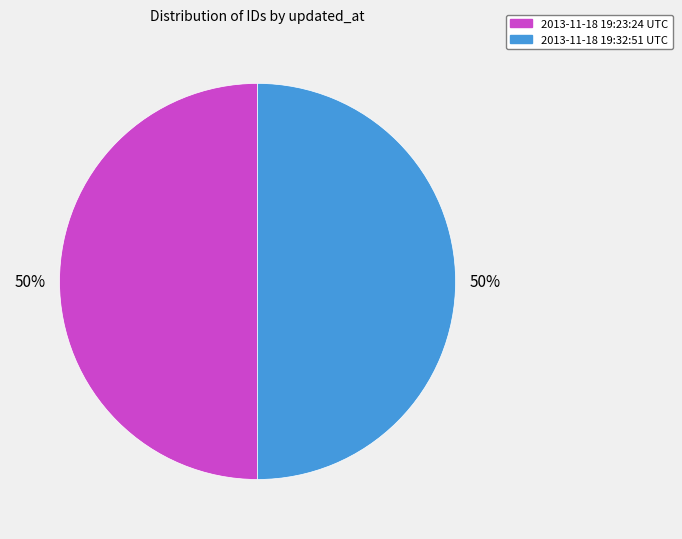

What is the ratio of the value at 2013-11-18 19:23:24 UTC to the value at 2013-11-18 19:32:51 UTC?

1.0